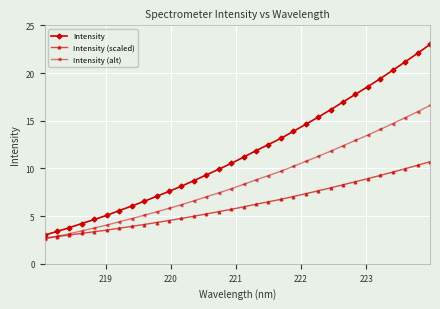

What is the minimum value for Intensity?

3.0